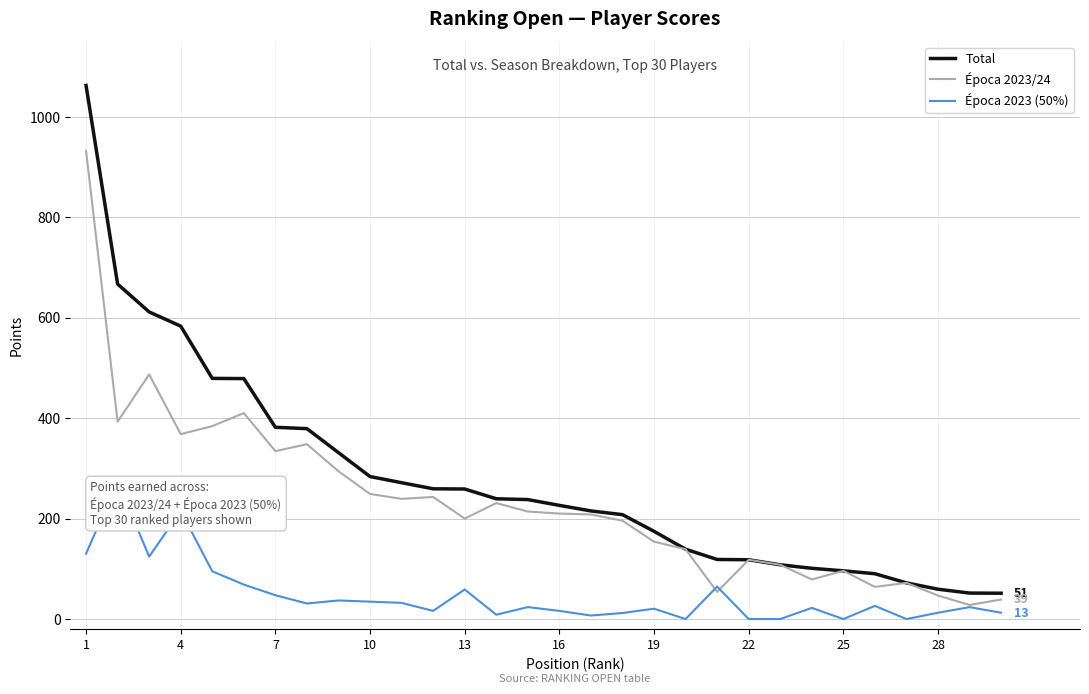

The value of Época 2023/24 at 7 is 334.2. True or false?

True